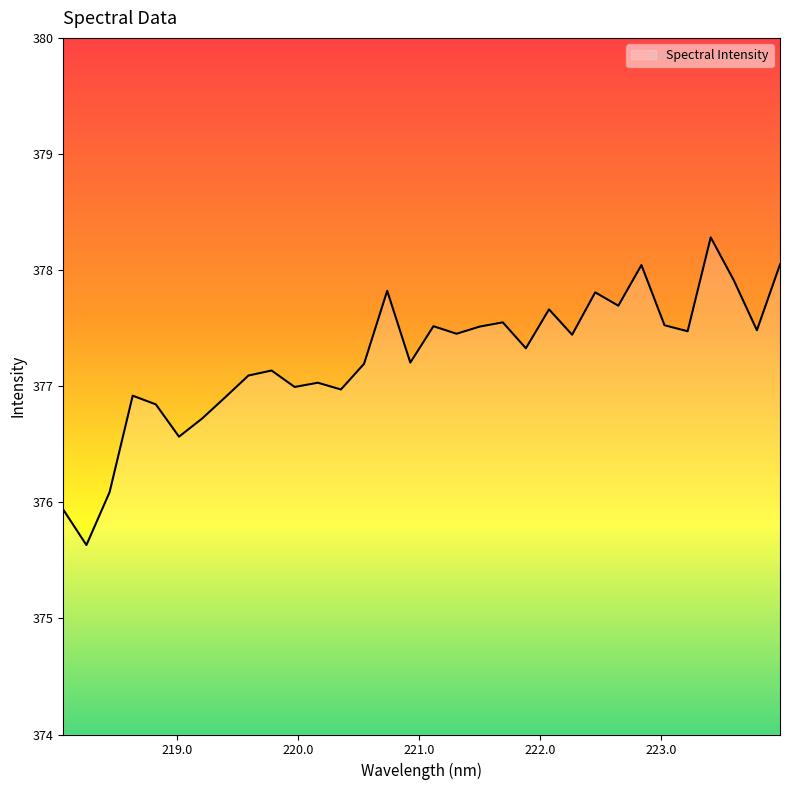

What is the minimum value shown in the chart?

375.6